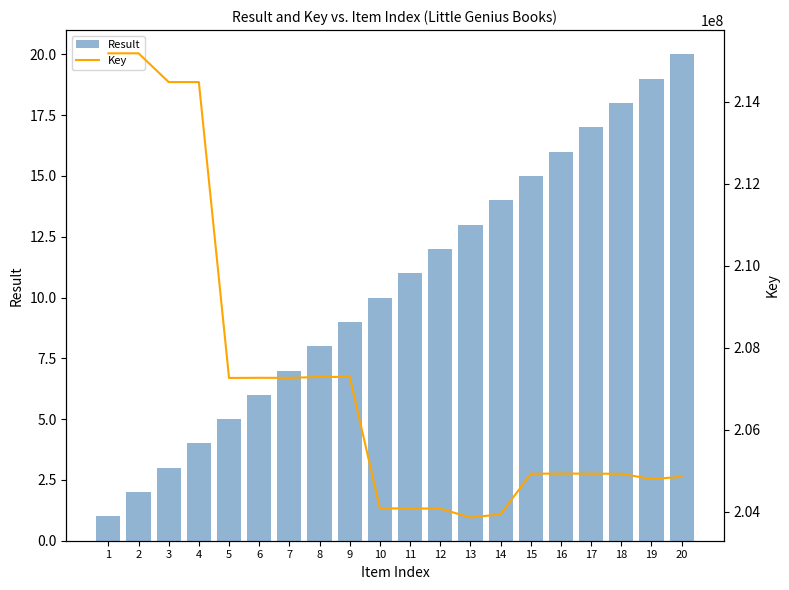

Count the number of data series in this chart.

2